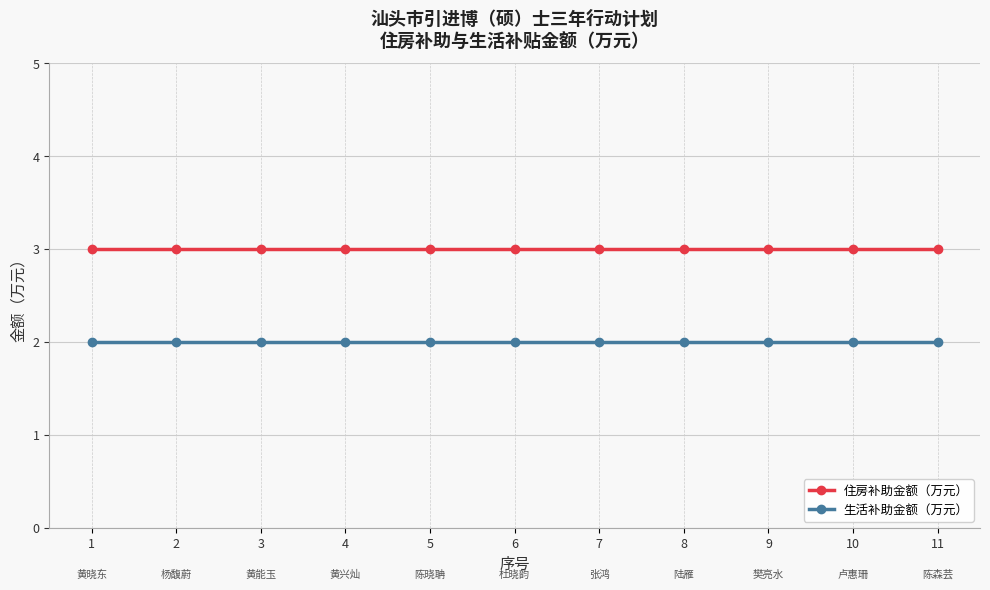

True or false: 住房补助金额（万元） and 生活补助金额（万元） cross at least once.

False